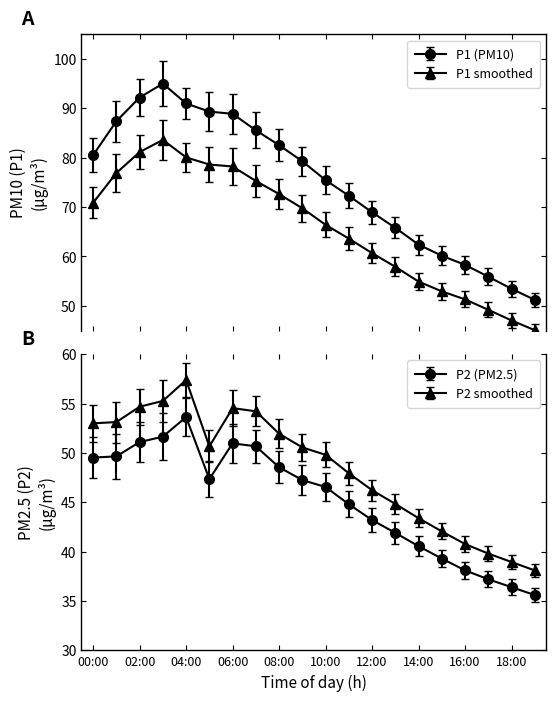

What is the label of the 16th point from the right?

04:00